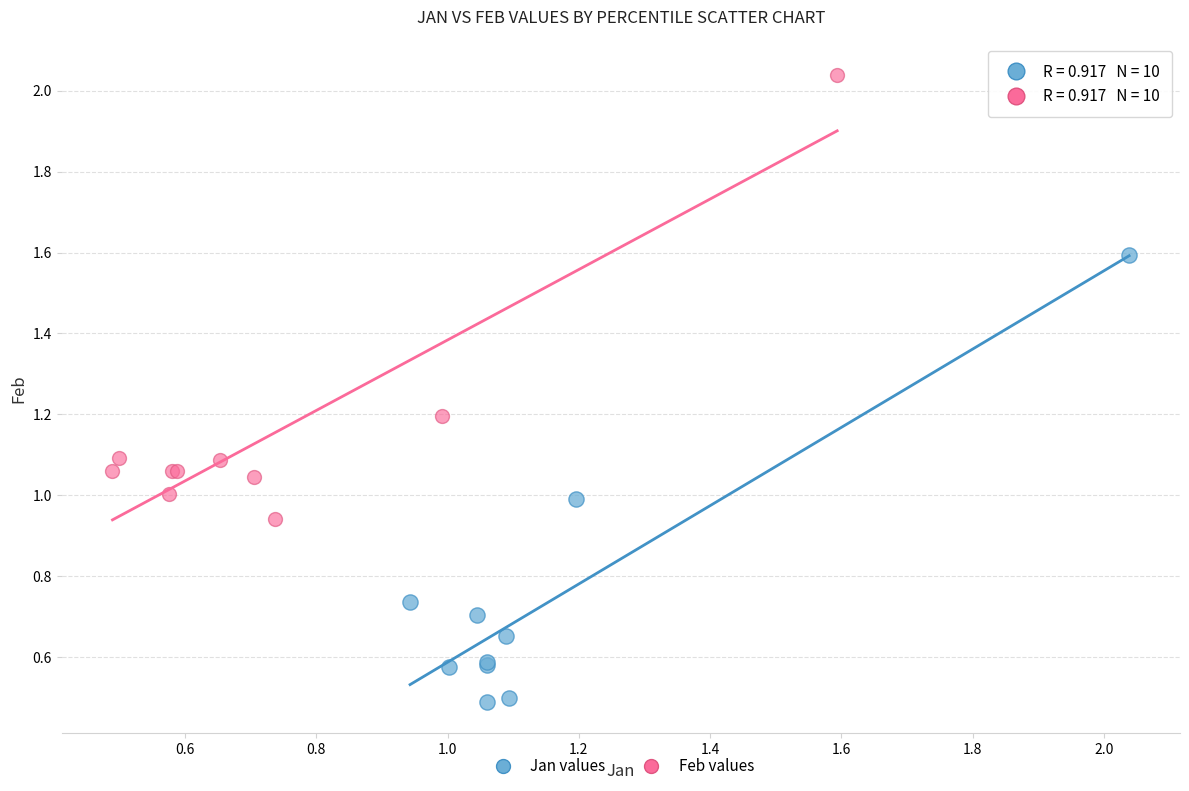

Which series contains the highest Y value?

Feb values